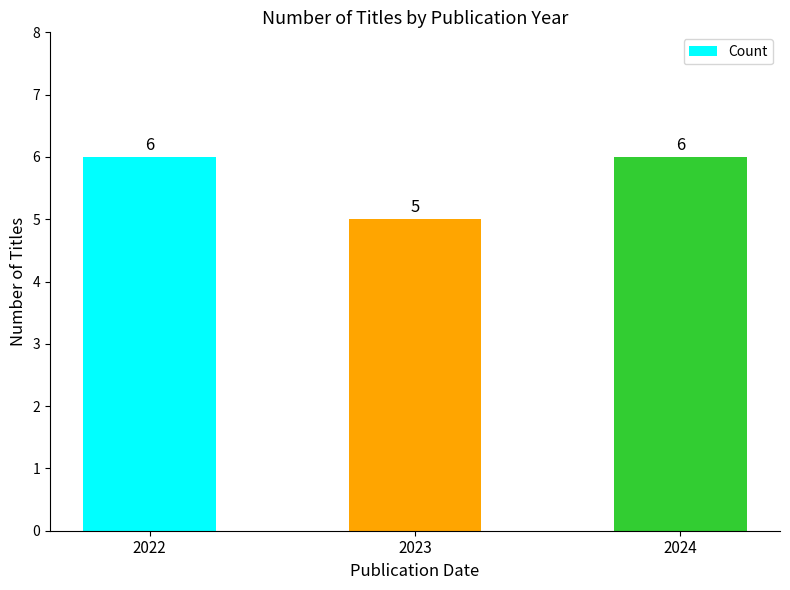

How many values are below 6?

1